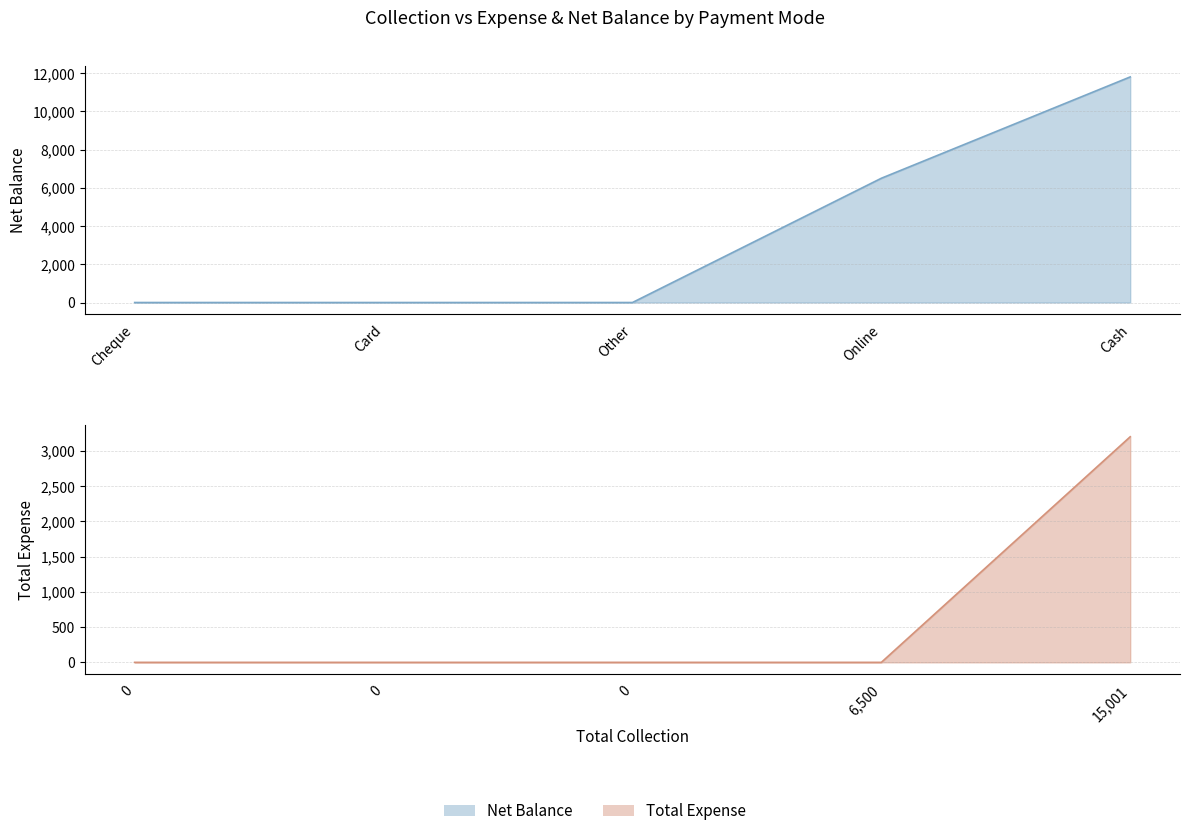

Rank the series by their maximum value, from highest to lowest.

Net Balance, Total Expense